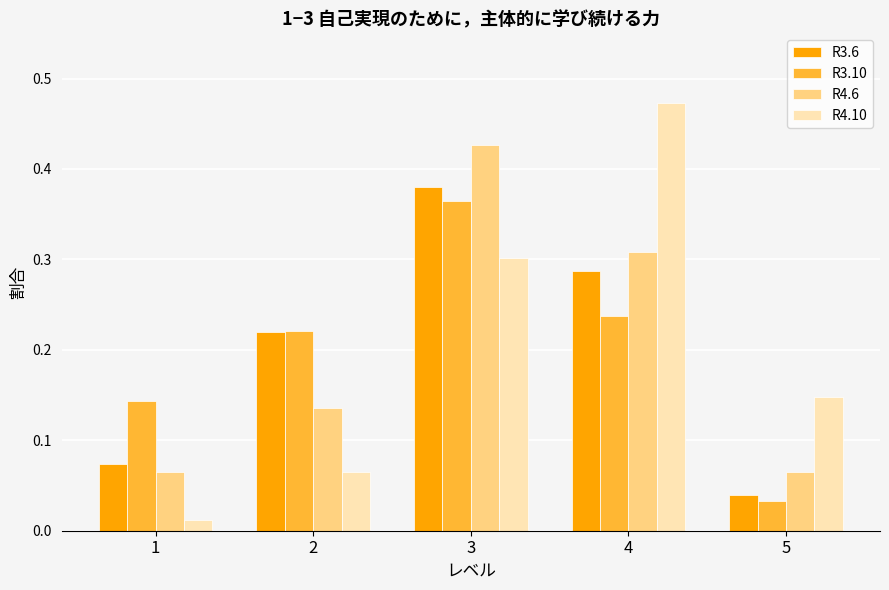

What is the sum of all R3.10 values?

1.0